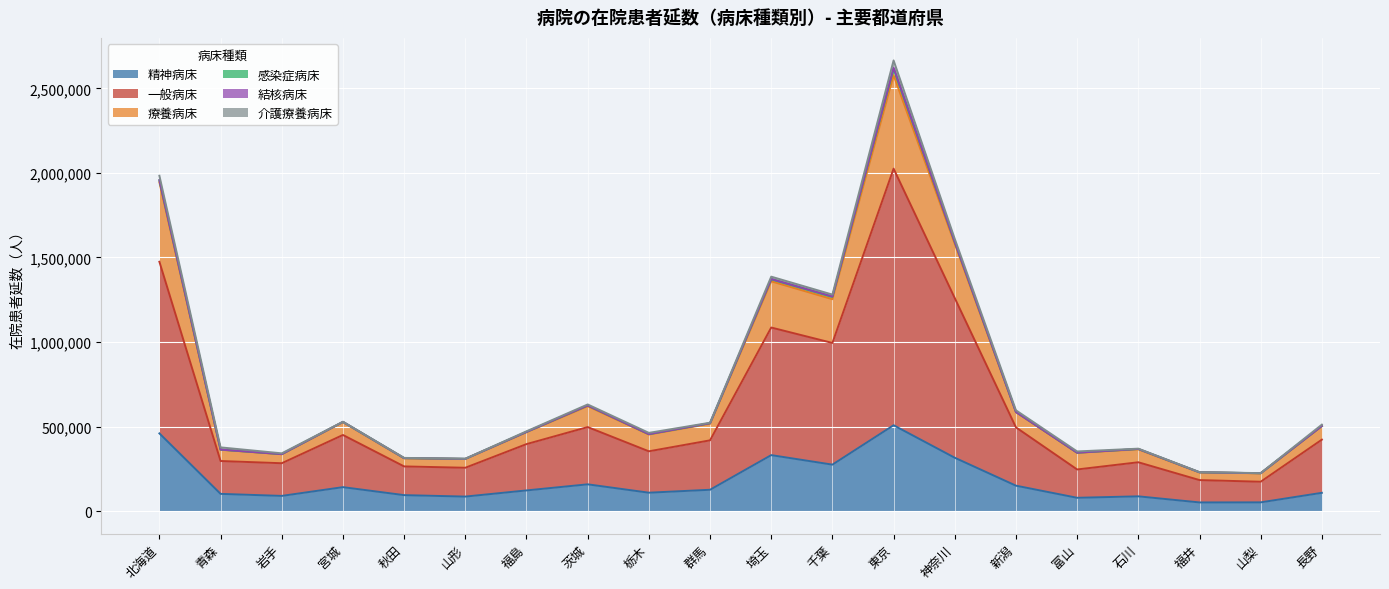

Where is the first local minimum for 療養病床?

岩手